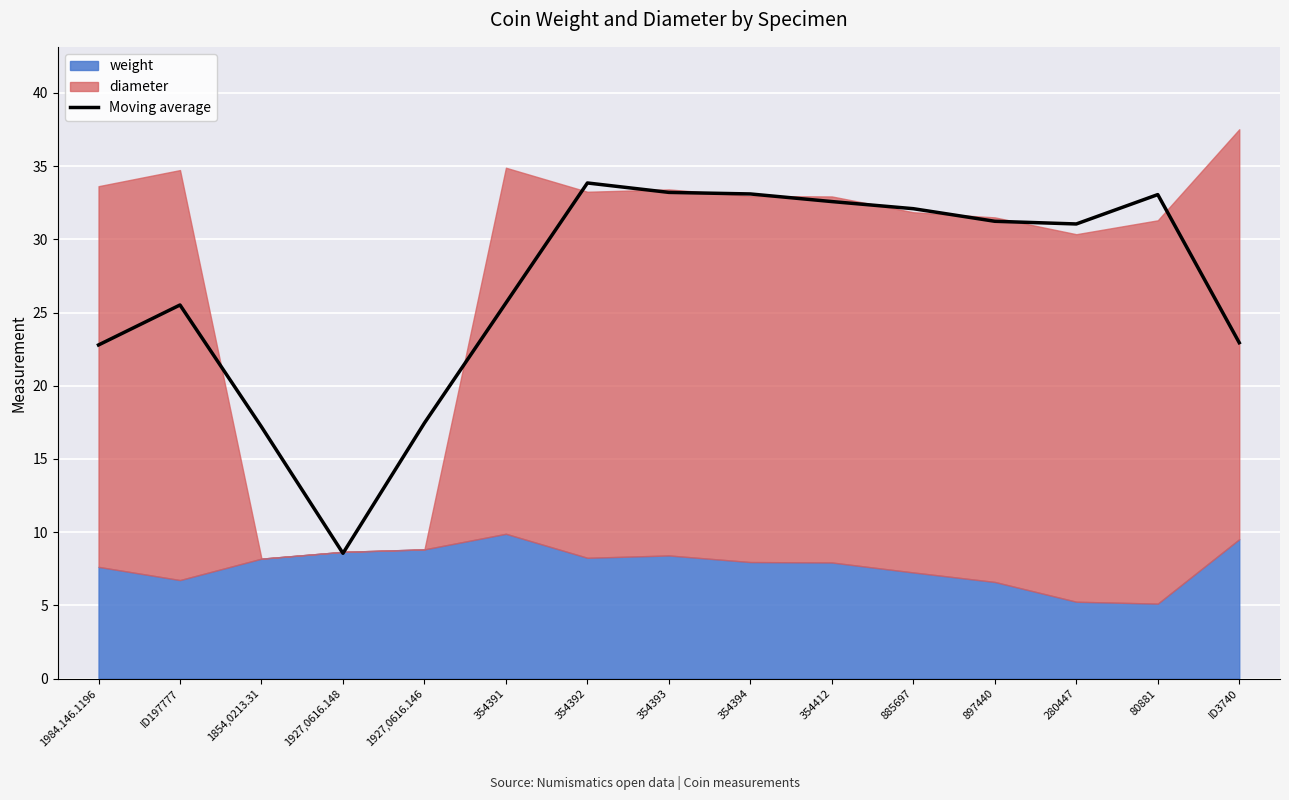

What is the label of the 1st point from the right?

ID3740